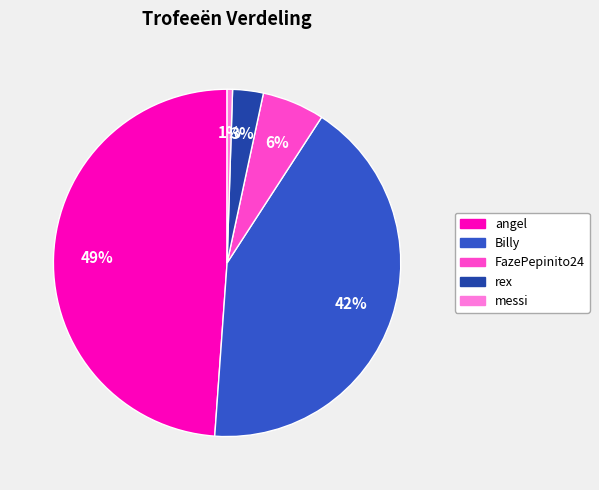

To the nearest percent, what percentage of the pie is messi?

1%